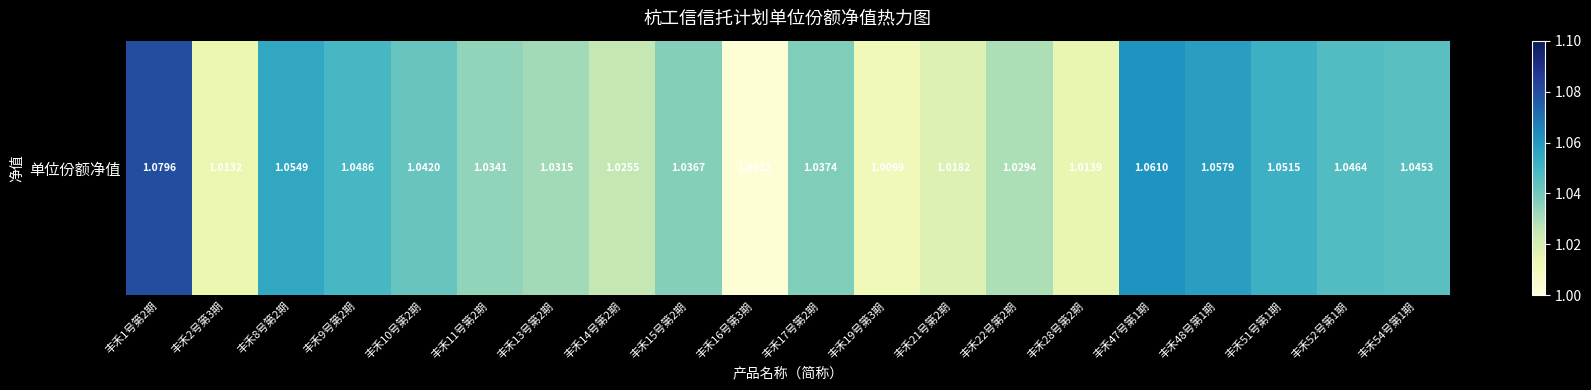

Which label corresponds to the smallest value in the chart?

丰禾16号第3期